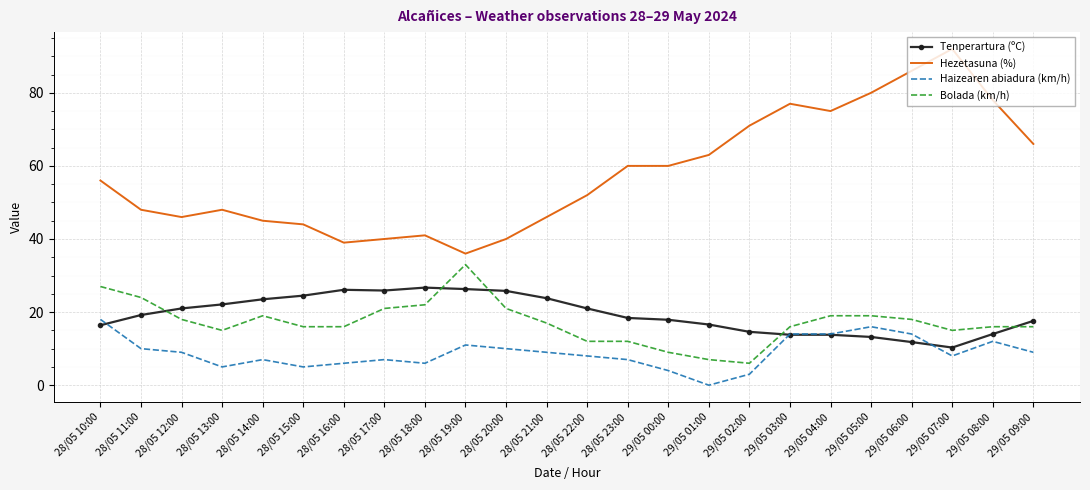

What is the minimum value for Tenperartura (ºC)?

10.3